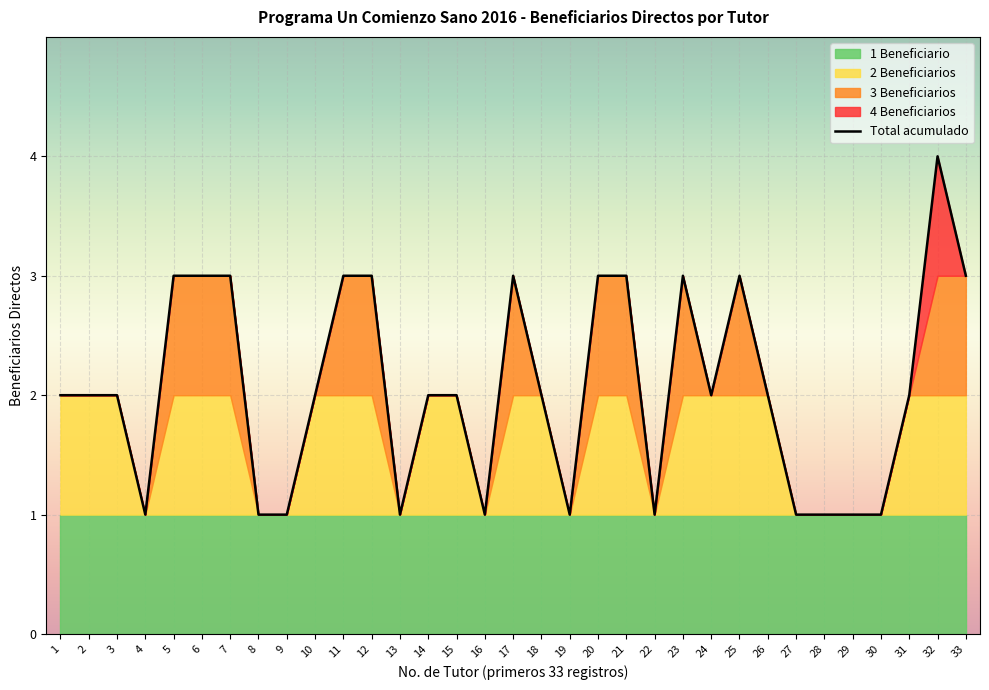

What is the value of the 18th point from the left?

2